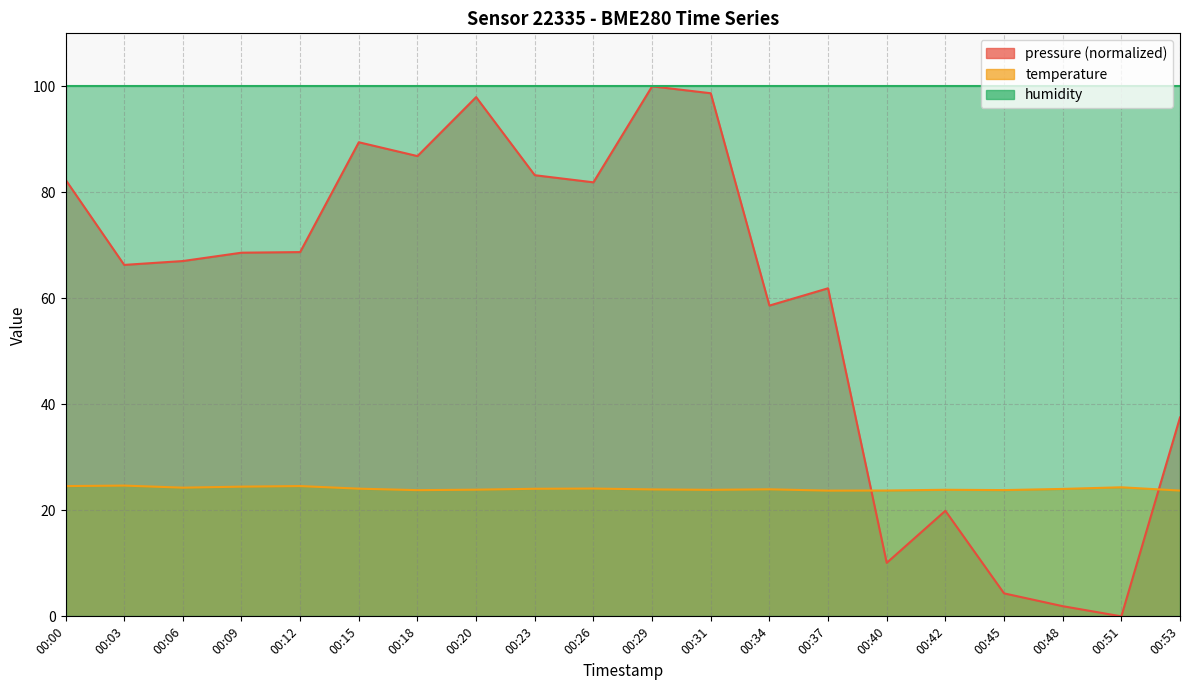

After their last crossing, which series has the higher values: pressure or temperature?

pressure